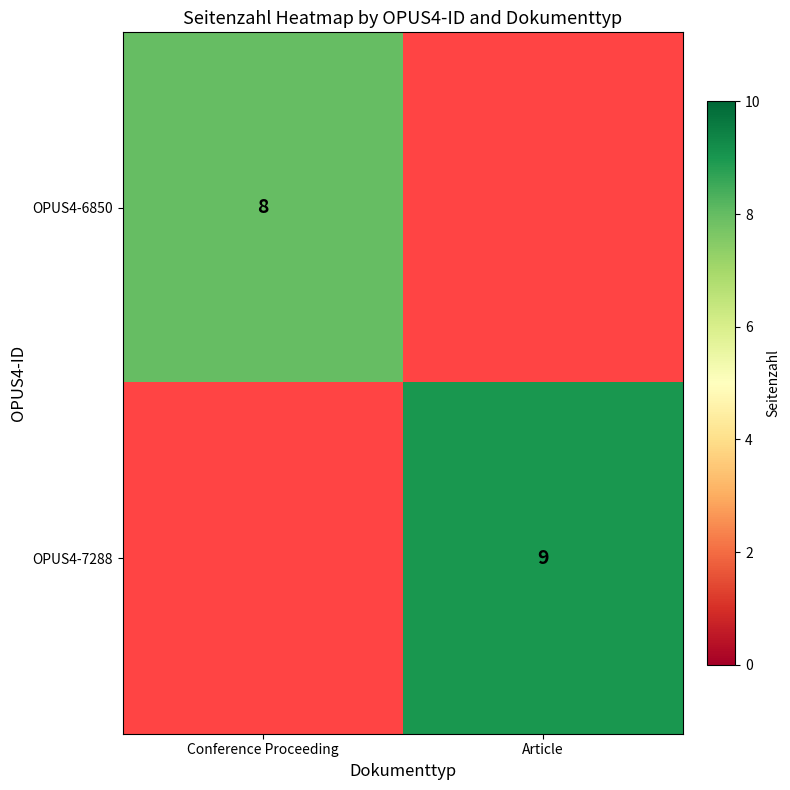

The OPUS4-7288 series shows 9 at Article. True or false?

True